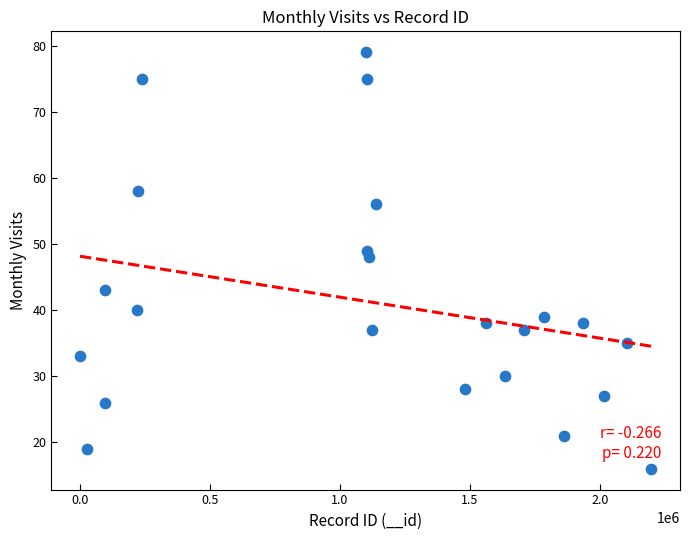

What Y value in the scatter plot is closest to 47?

48